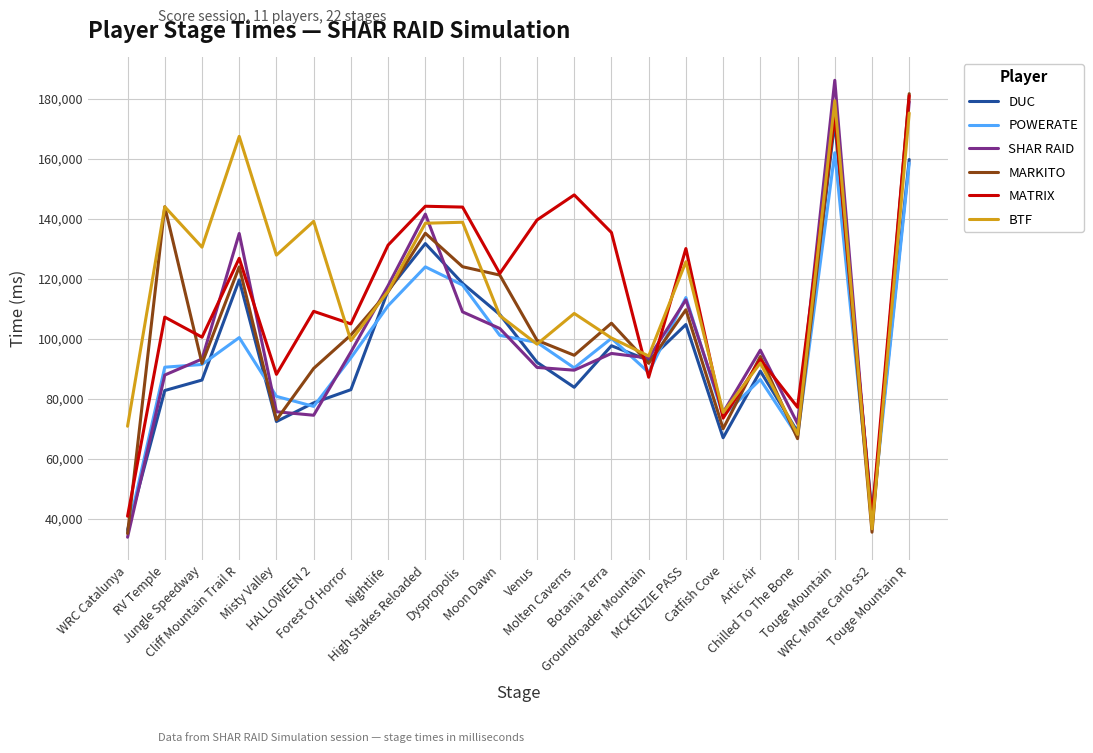

What is the greatest value displayed?

186227